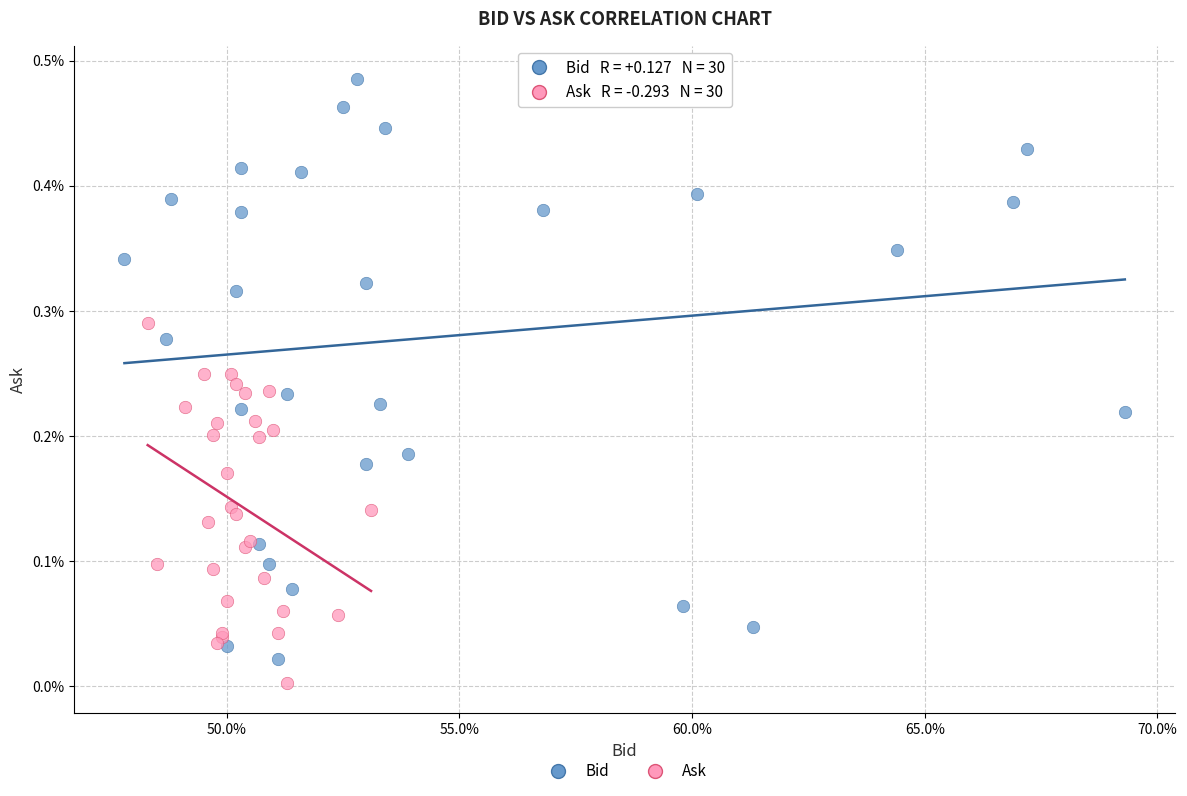

Which series has the largest Y range (max minus min)?

Bid